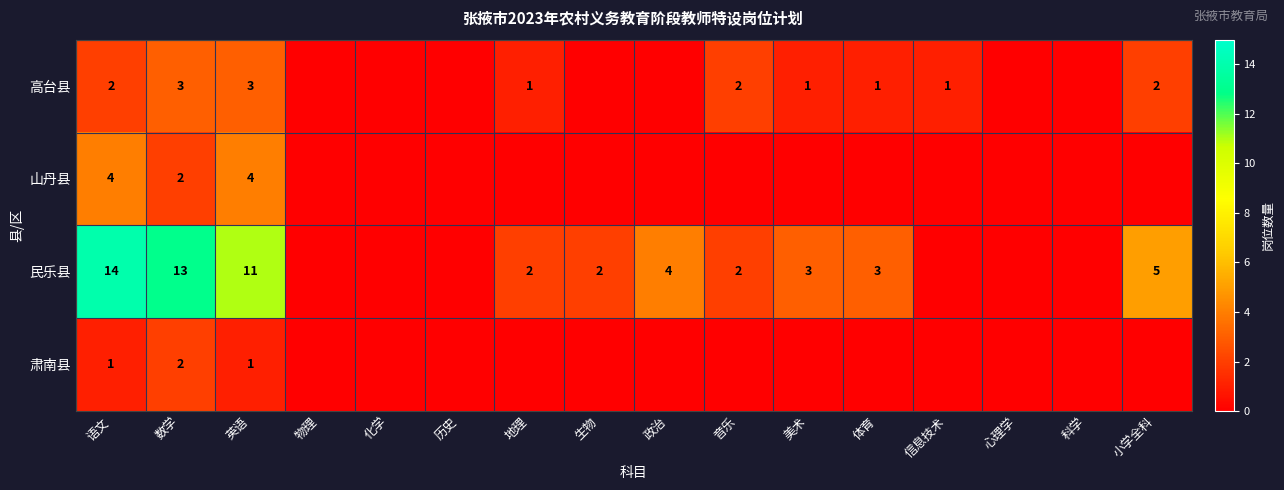

What is the total value across all series at 英语?

19